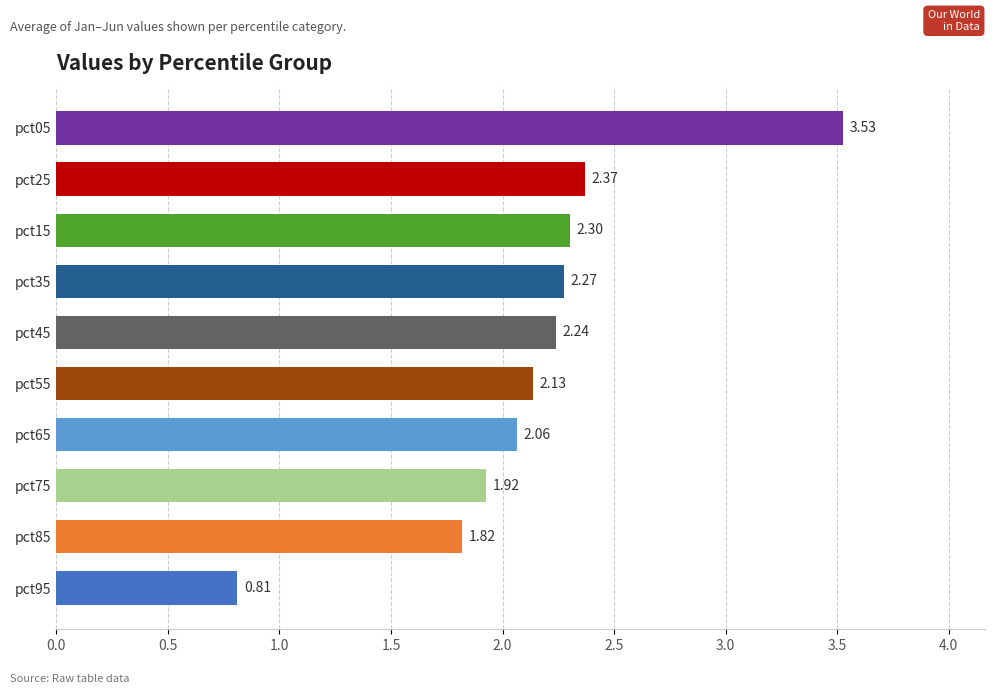

Are the bars grouped side by side (vs. stacked)?

No